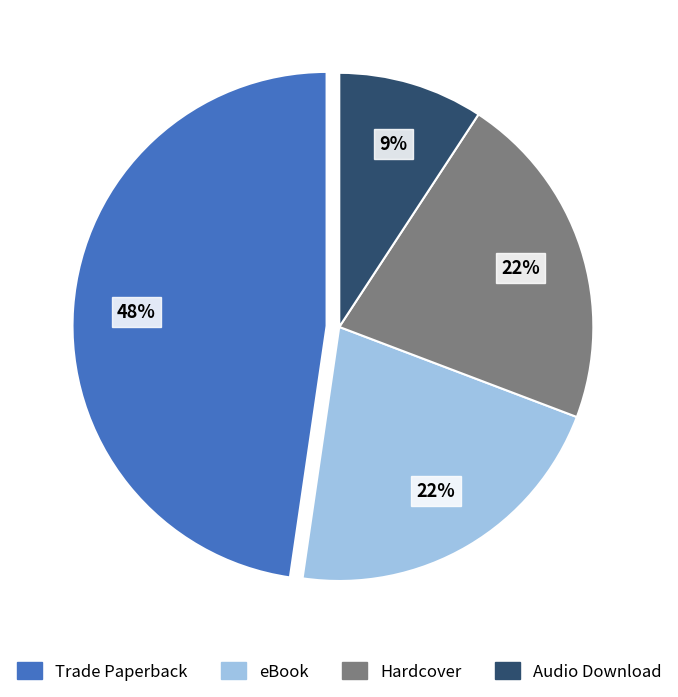

What is the smallest slice in the pie chart?

Audio Download